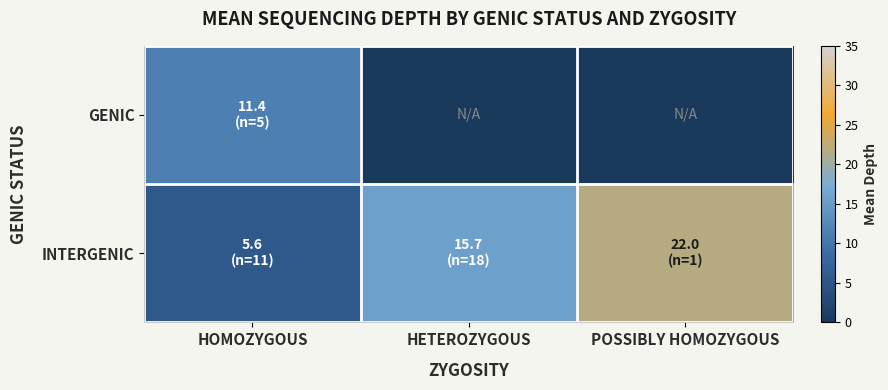

Which series has the largest total across all categories?

INTERGENIC